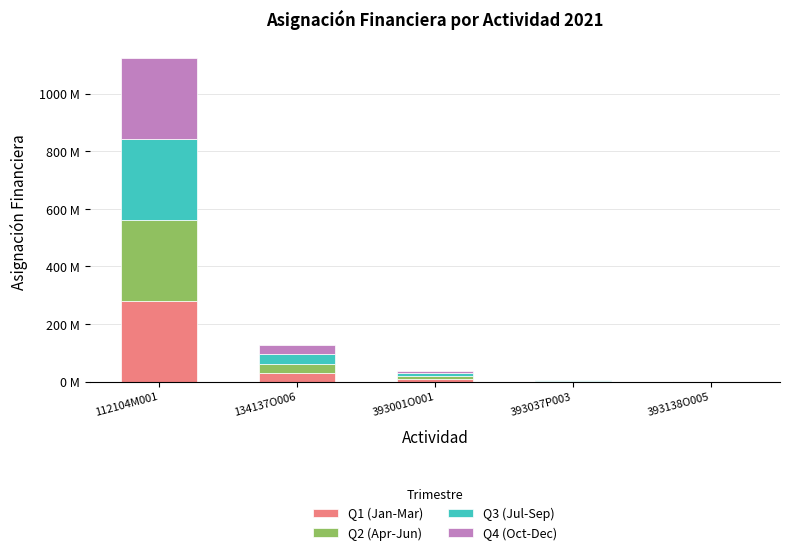

What is the total value across all series at 393001O001?

38315780